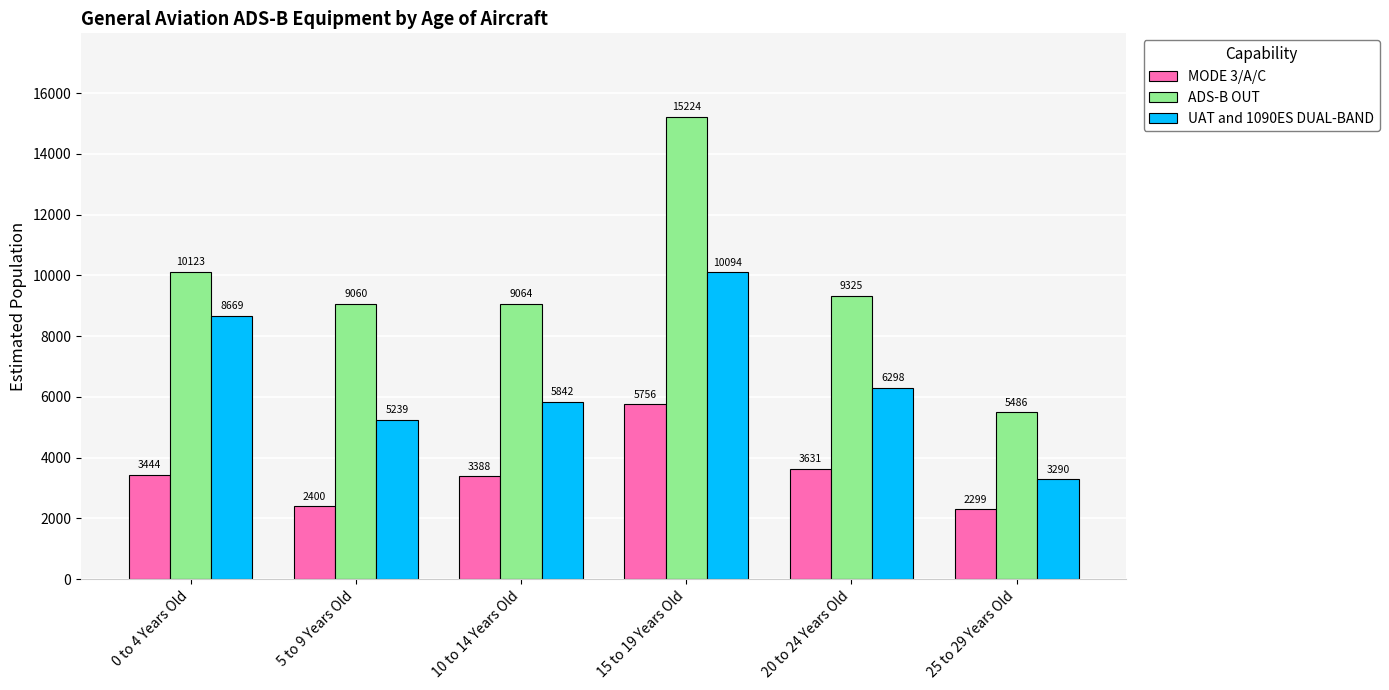

What is the total value across all series at 20 to 24 Years Old?

19254